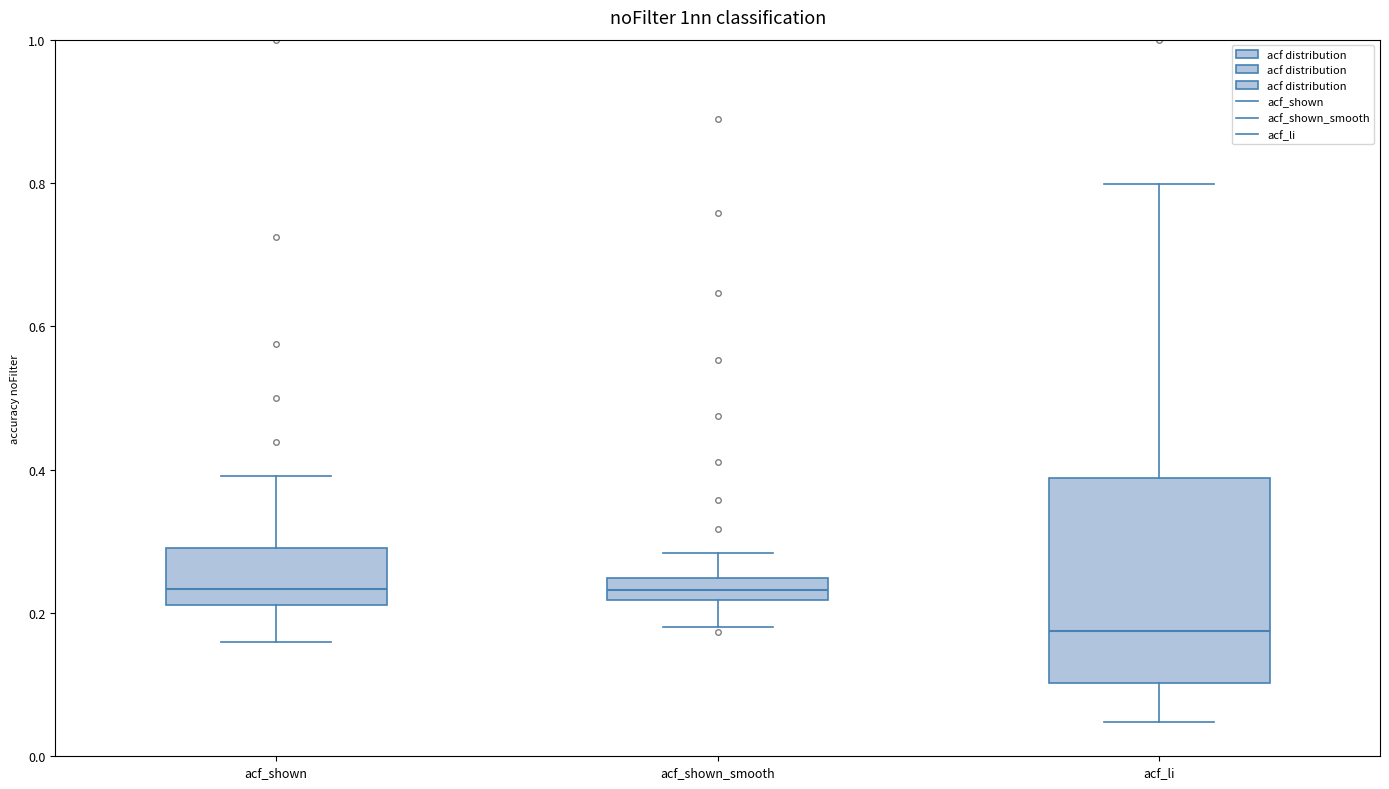

Which box is the tallest, from its lower edge to its upper edge?

acf_li